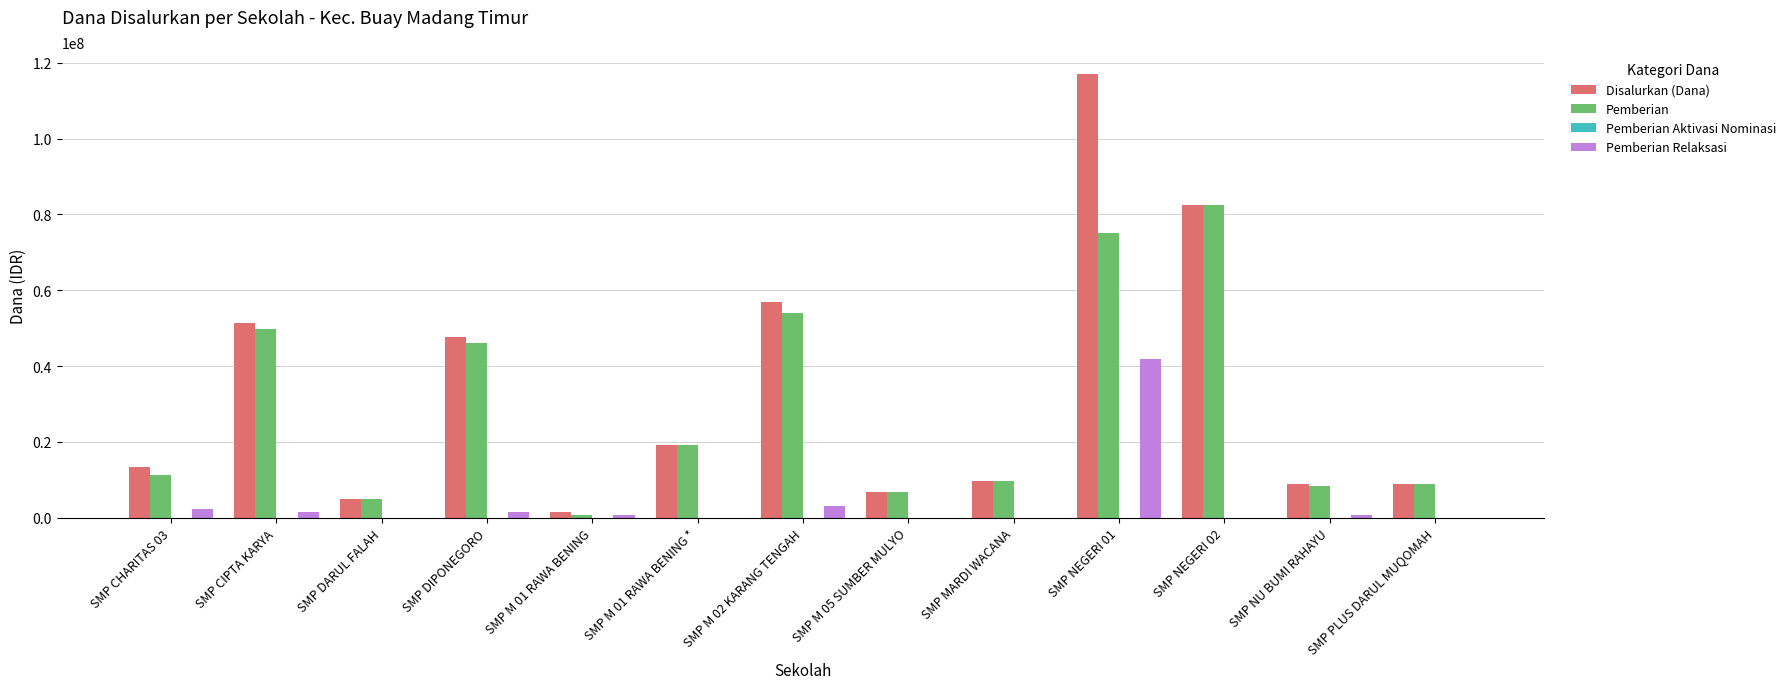

Which series has the largest range (max minus min)?

Disalurkan (Dana)